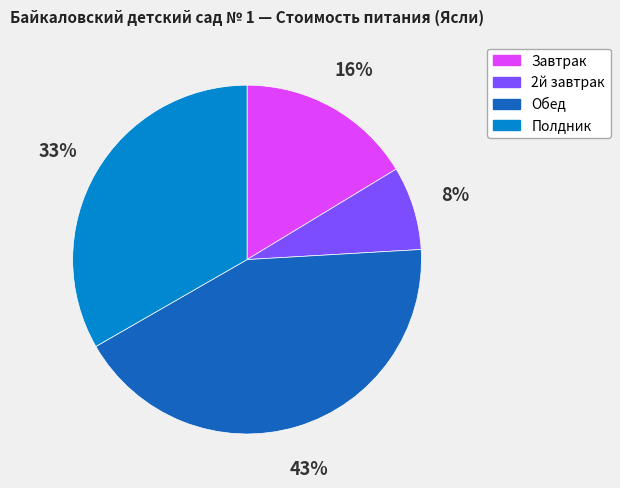

Which category has the biggest portion of the pie?

Обед